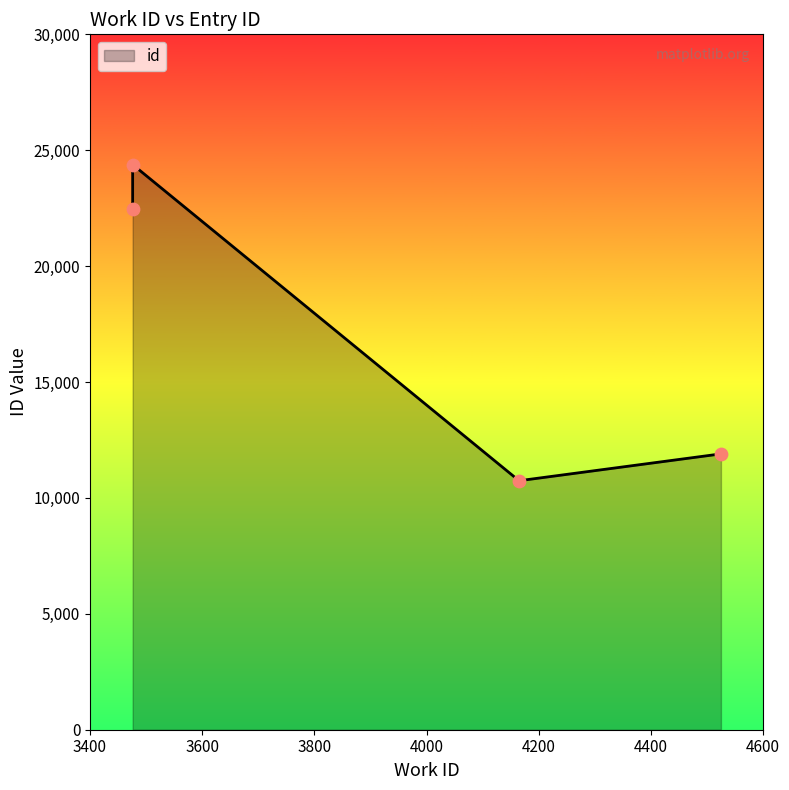

Between 3476 and 4165, which is larger?

3476